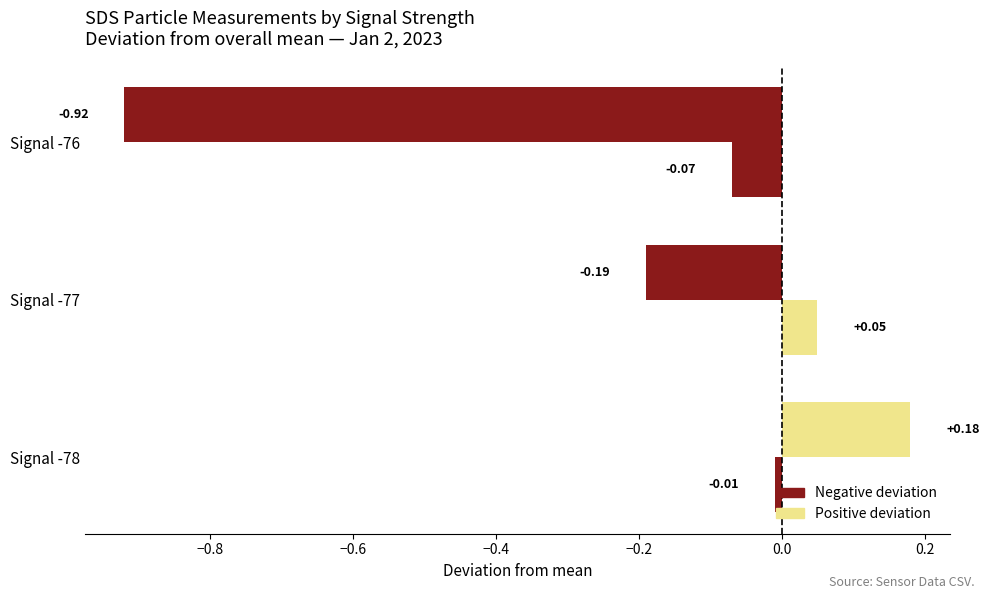

How many categories are shown in the chart?

3